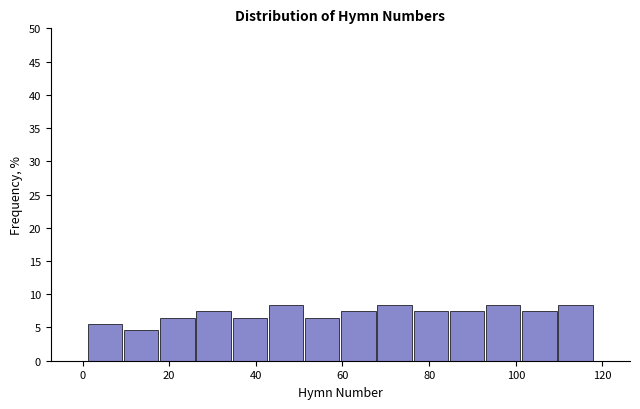

Reading left to right, transcribe this chart: for each bar, give the range it covers on the x-axis and its height. Neither the bar edges nor the heights are printed on the chart, so give them approximately, as read against the axes.

2 to 10: 5.5
10 to 18: 4.5
18 to 26: 6.5
26 to 34: 7.5
34 to 42: 6.5
42 to 52: 8.5
52 to 60: 6.5
60 to 68: 7.5
68 to 76: 8.5
76 to 84: 7.5
84 to 92: 7.5
92 to 102: 8.5
102 to 110: 7.5
110 to 118: 8.5